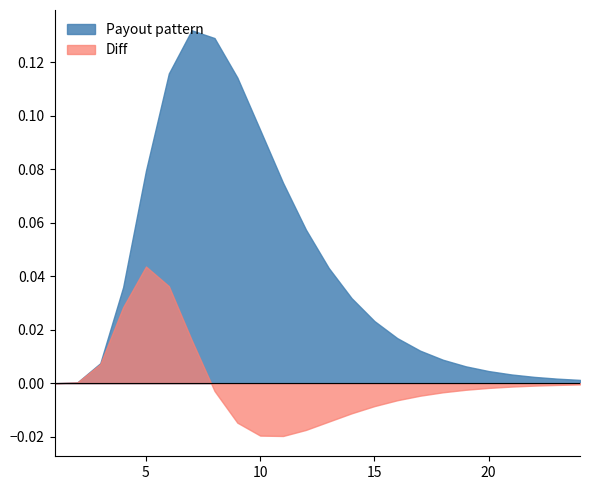

The Payout pattern series shows 0.2 at 10. True or false?

False